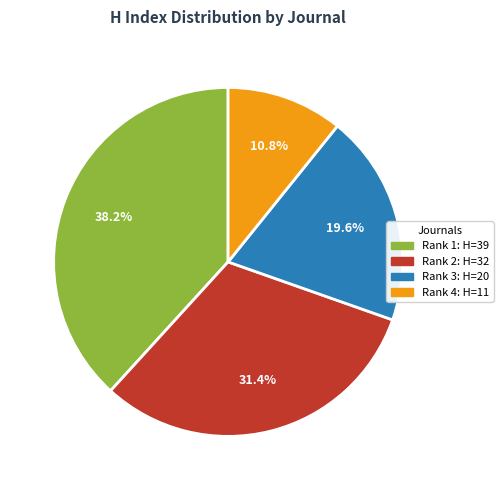

How many slices are in this pie chart?

4